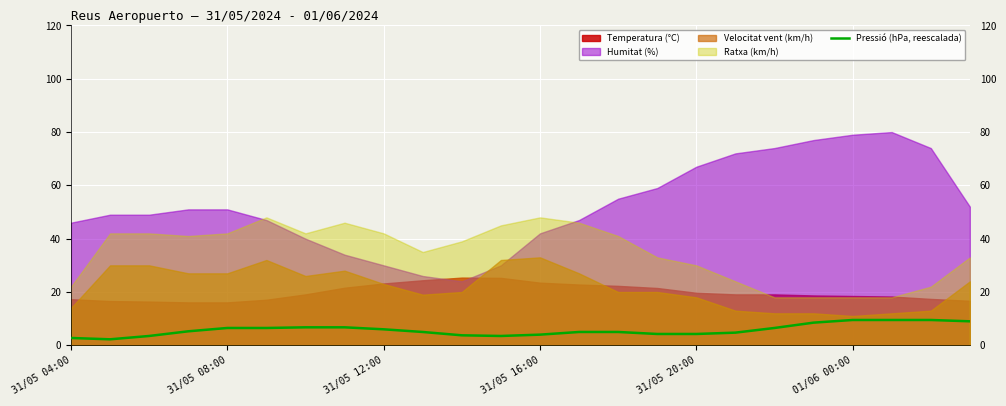

What position from the left is 17?

18